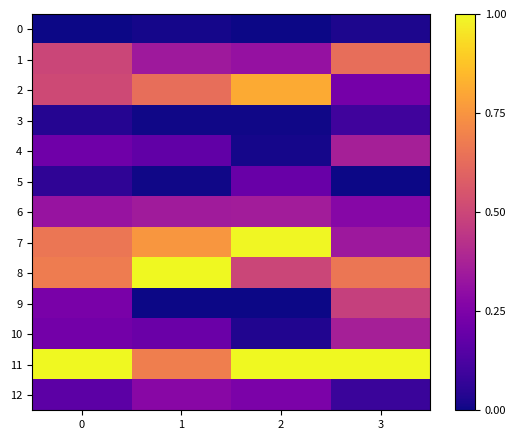

What is the total value across all series at 1?

4.5